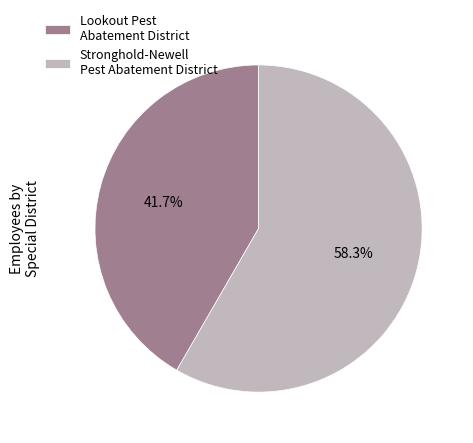

What percentage is NOT represented by Lookout Pest Abatement District?

58.3%